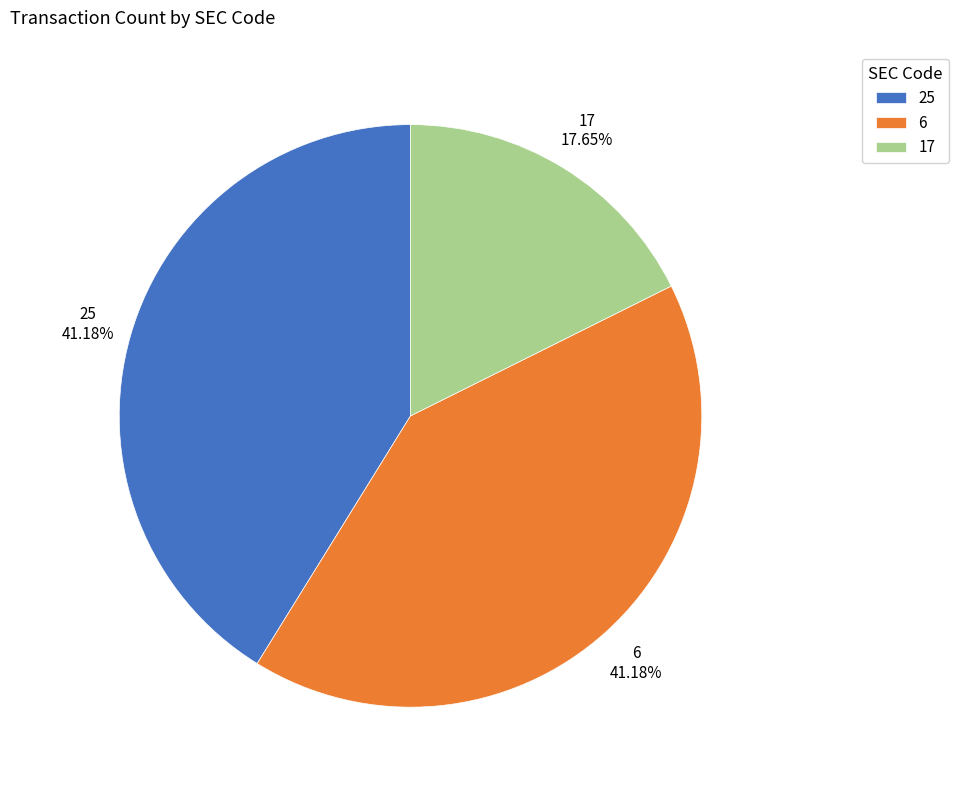

What percentage is the 25 slice, to the nearest percent?

41%